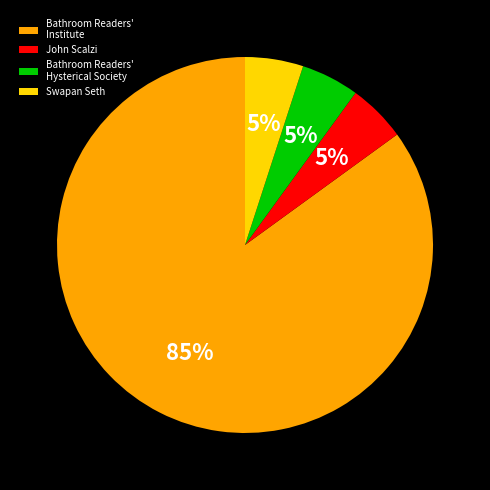

Count the number of slices in the pie.

4